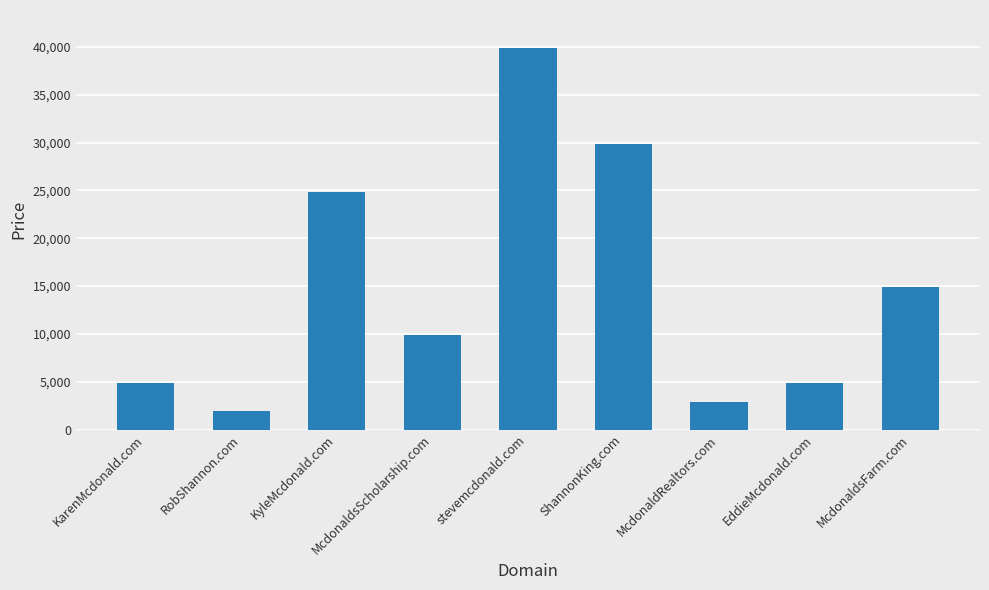

What is the sum of the values at McdonaldsScholarship.com and ShannonKing.com?

39776